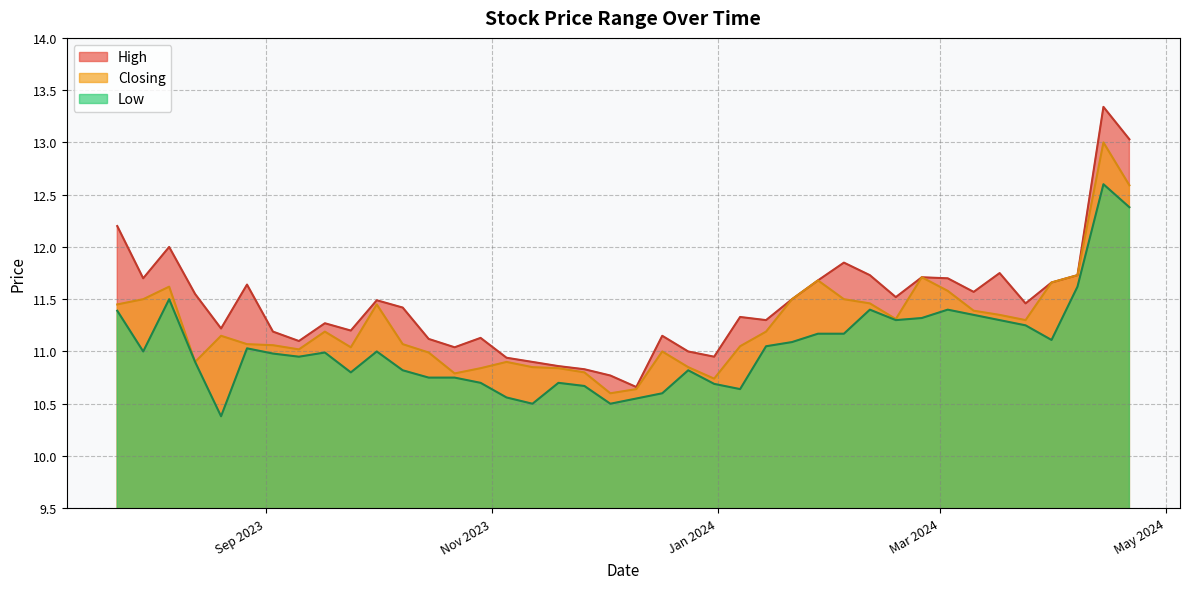

What is the greatest value displayed?

13.3